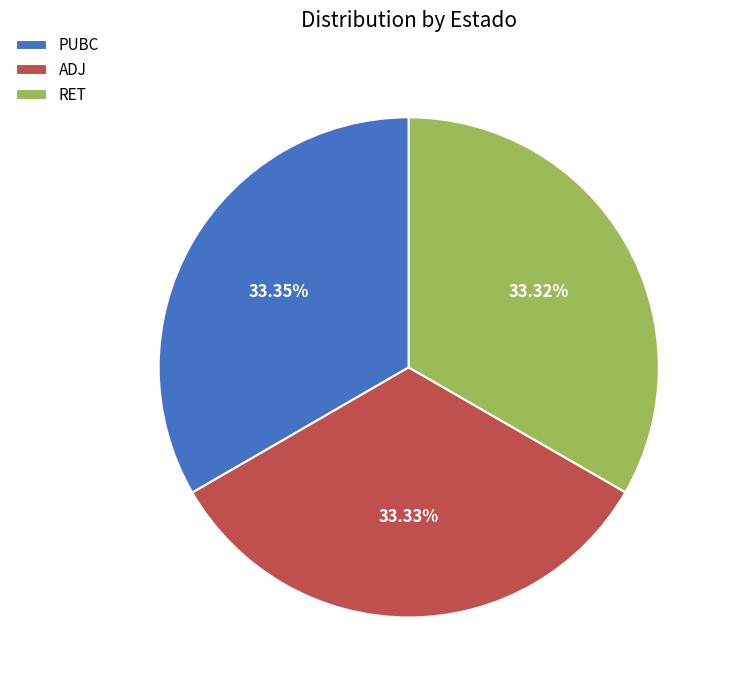

Combined, do ADJ and RET account for over 50%?

Yes